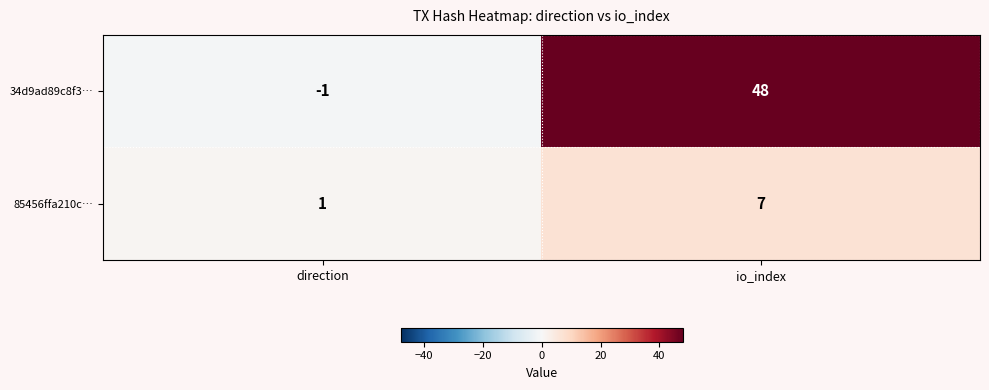

At how many categories does at least one series exceed 38?

1